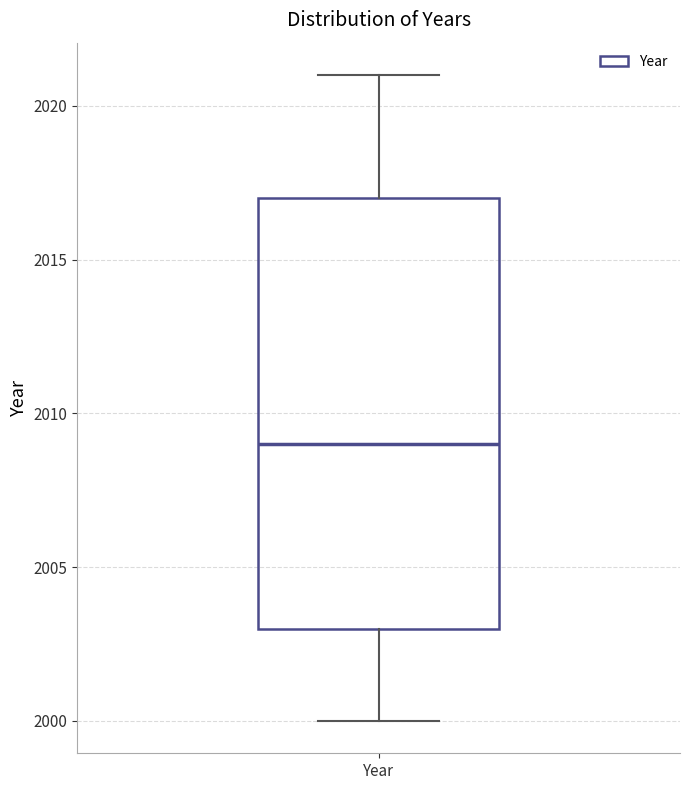

Transcribe this box plot: give where the median line is, the range the box spans, and where the two whiskers end, as read against the y-axis. The values are not printed on the chart, so give them approximately, as read against the axis.

median 2009, box 2003 to 2017, whiskers 2000 to 2021